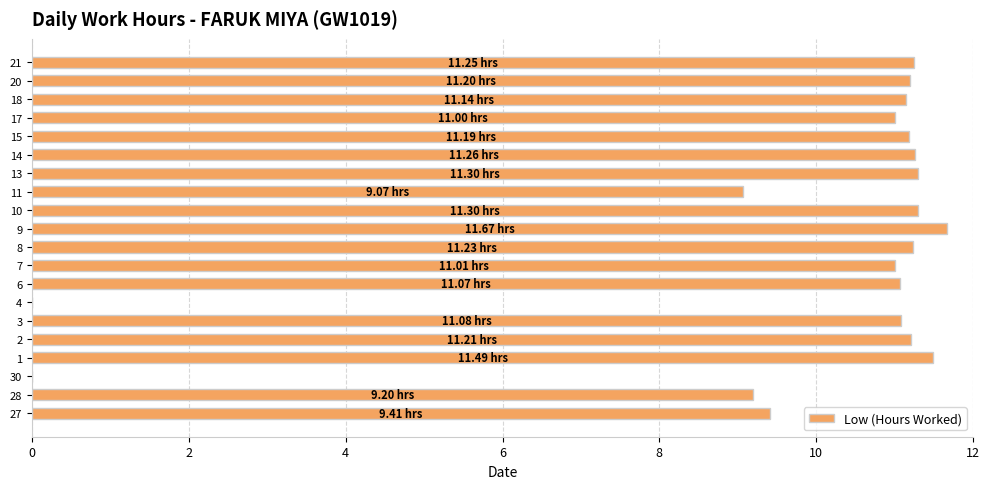

What is the sum of the values at 8 and 2?

22.4